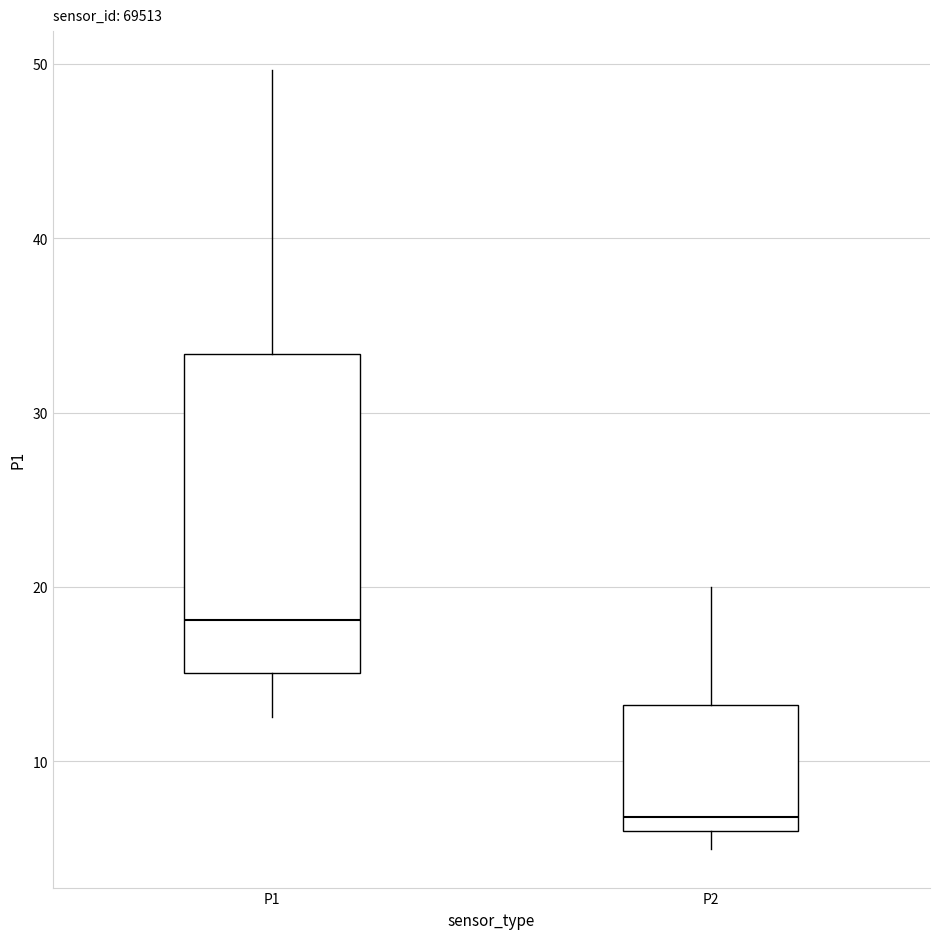

Comparing the boxes themselves (not the whiskers), which one is the tallest?

P1